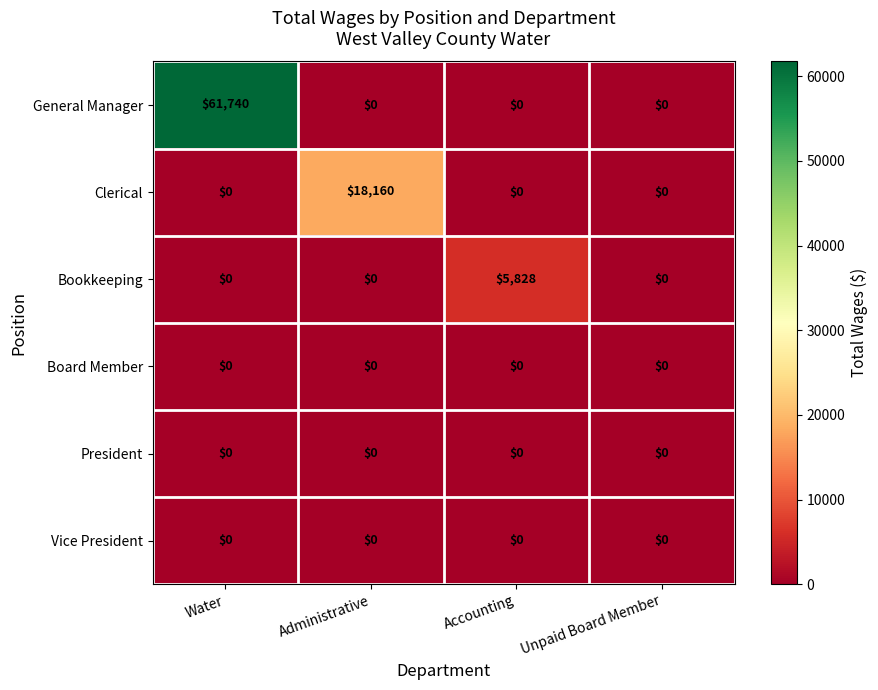

What is the sum of all General Manager values?

61740